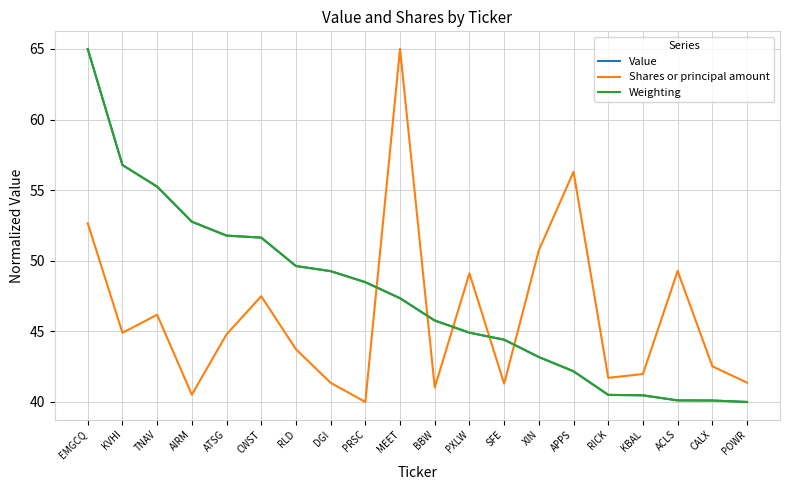

The value of Shares or principal amount at KBAL is 67.5. True or false?

False